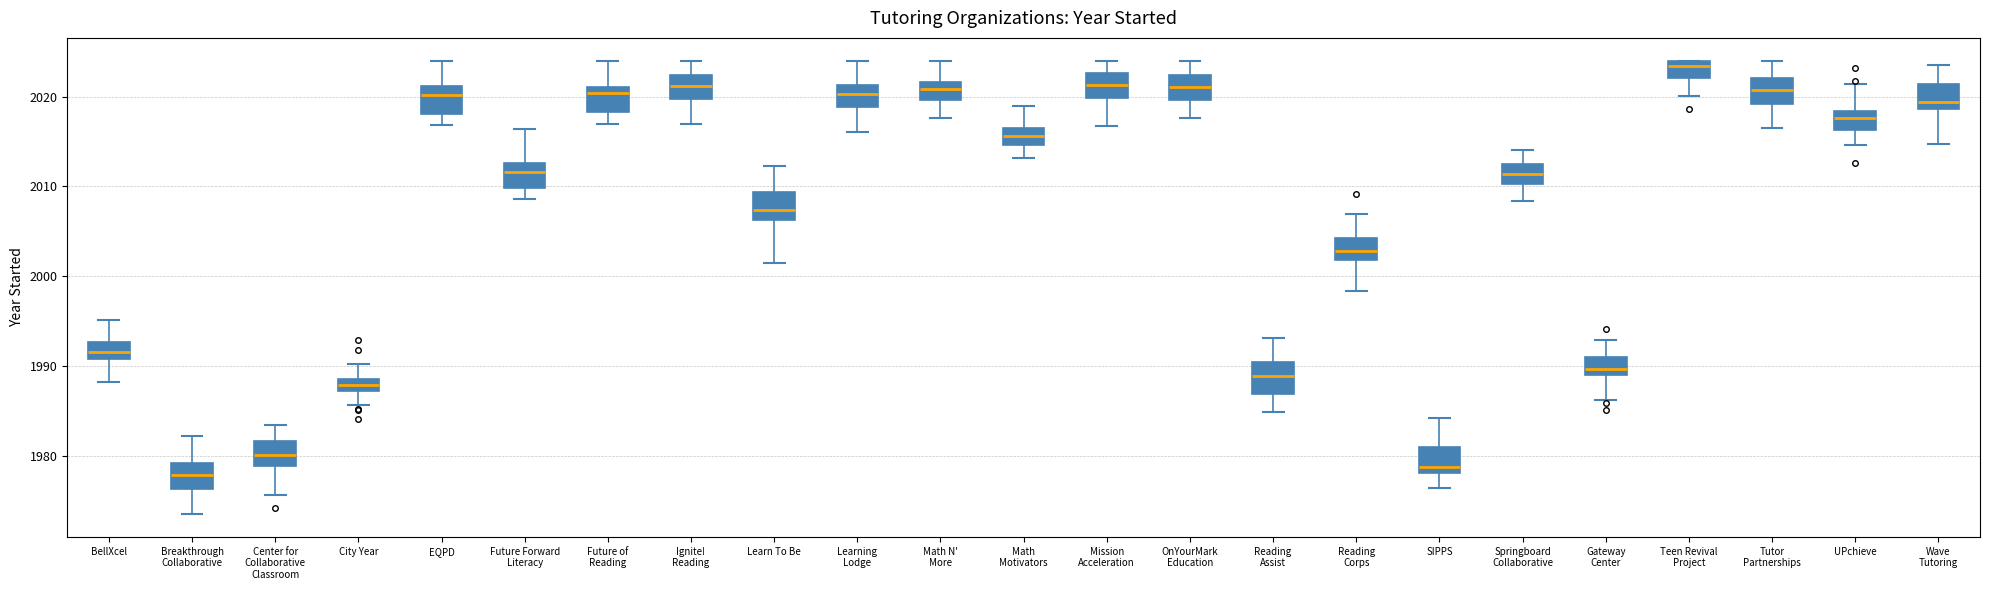

Where is the upper edge of the box for Math N' More on the y-axis? The values are not printed on the chart, so give them approximately, as read against the axis.

2022